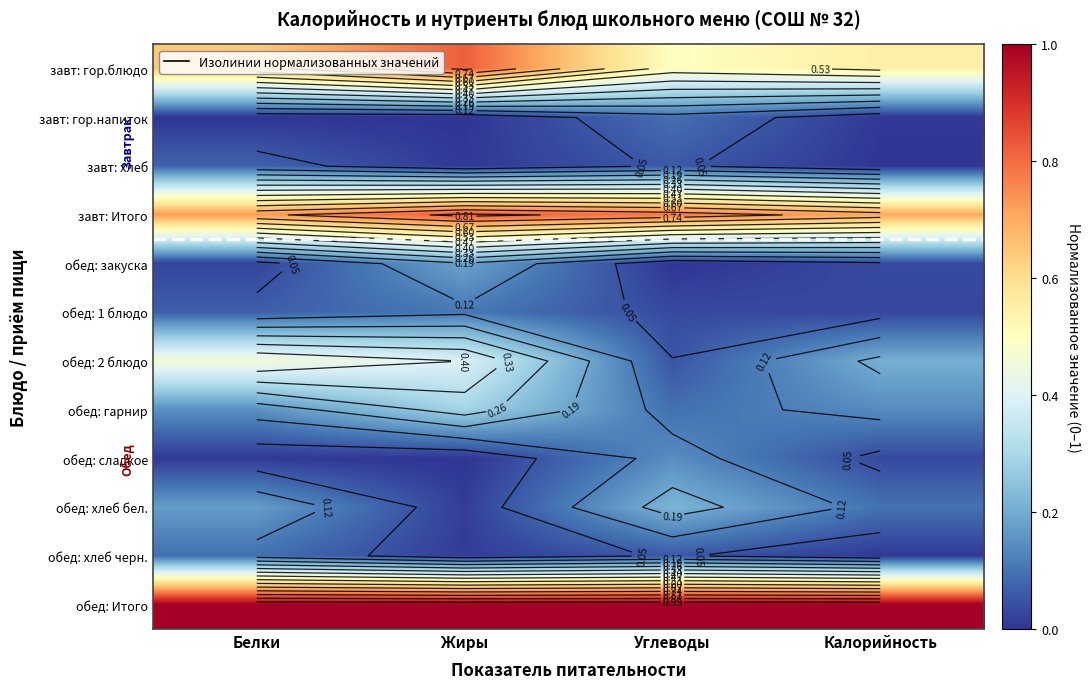

What is the spread (max minus min) of values at Белки?

1.0